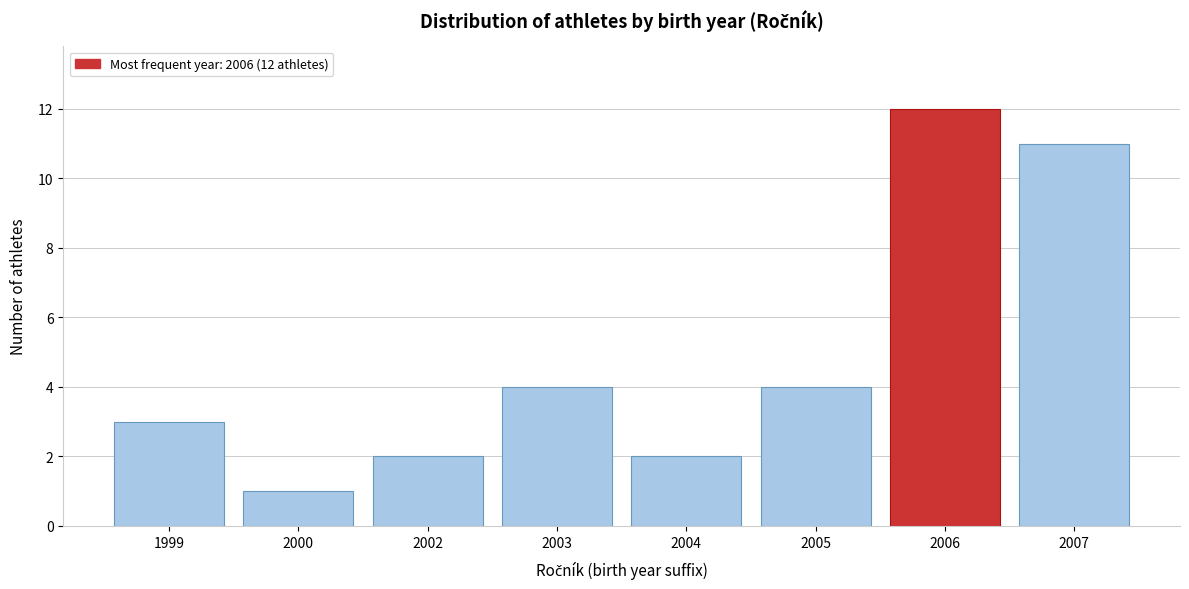

Reading left to right, extract all data points from this chart.

1999=3	2000=1	2002=2	2003=4	2004=2	2005=4	2006=12	2007=11